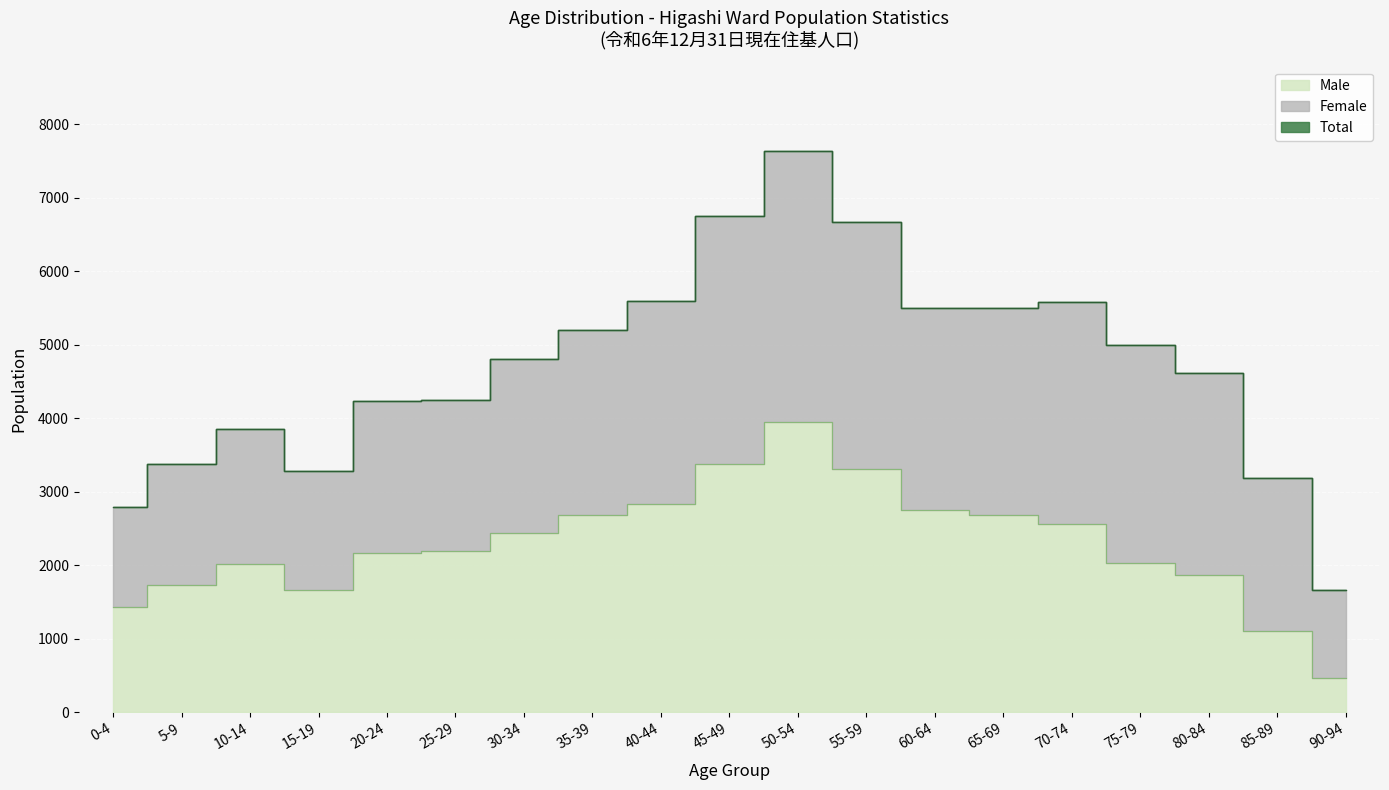

How many values in the Male series are below 2198?

9